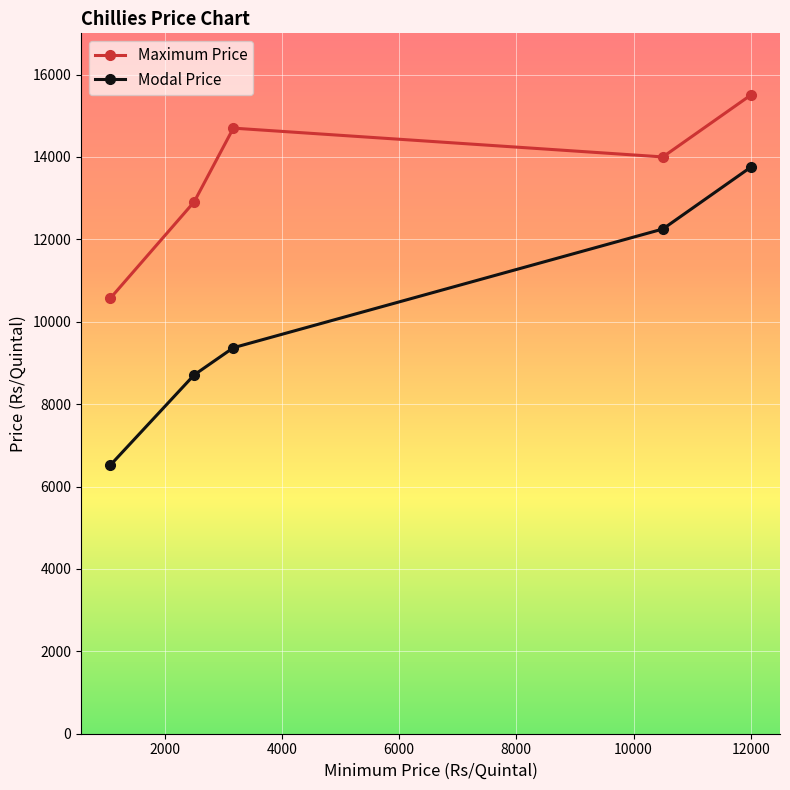

How many lines are shown in the chart?

2